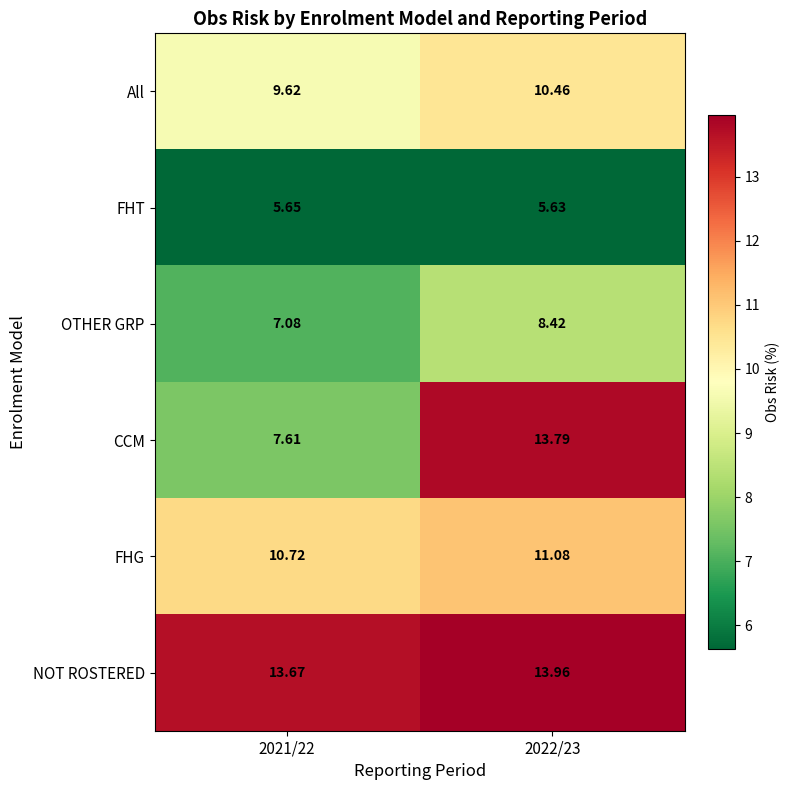

Which category has the lowest value across all series?

2022/23